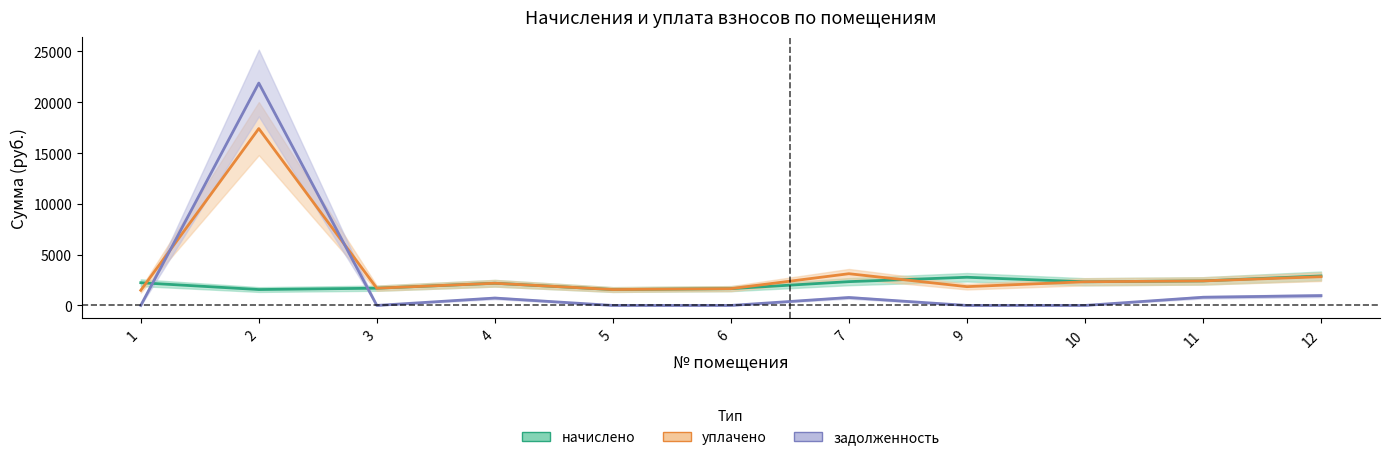

Where does the уплачено series first go above 2184?

2